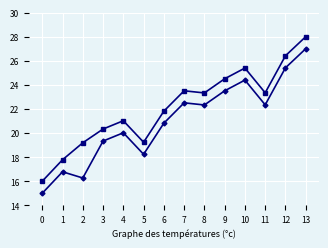

Which category has the highest value across all series?

13